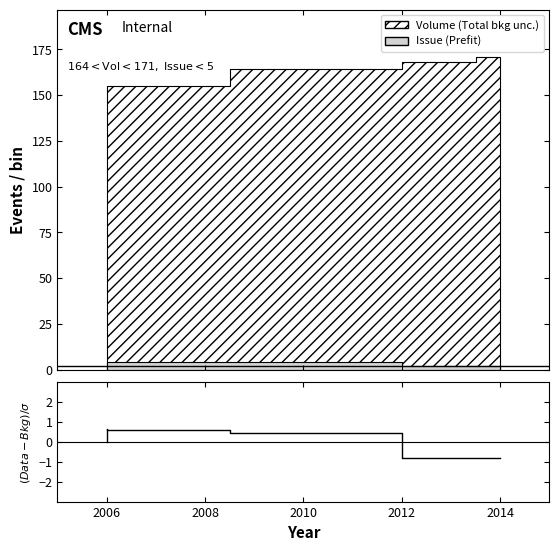

Reading left to right, extract all data points from this chart.

-0.0	0.6	0.6	0.5	-0.8	-0.8